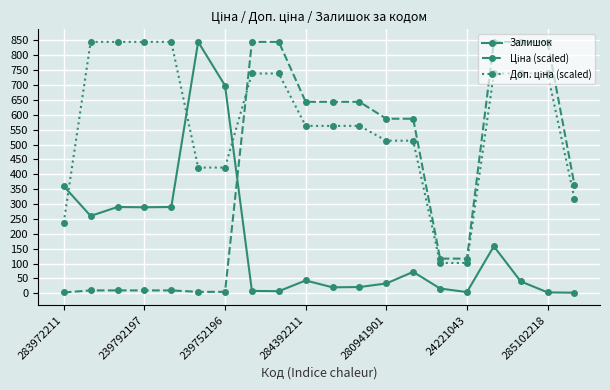

What is the greatest value displayed?

845.0